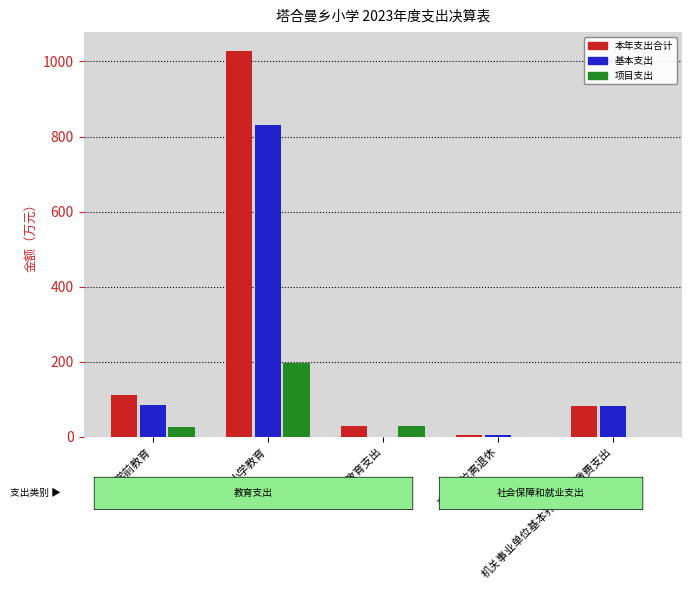

What is the sum of the 项目支出 values at 机关事业单位基本养老保险缴费支出 and 小学教育?

197.2